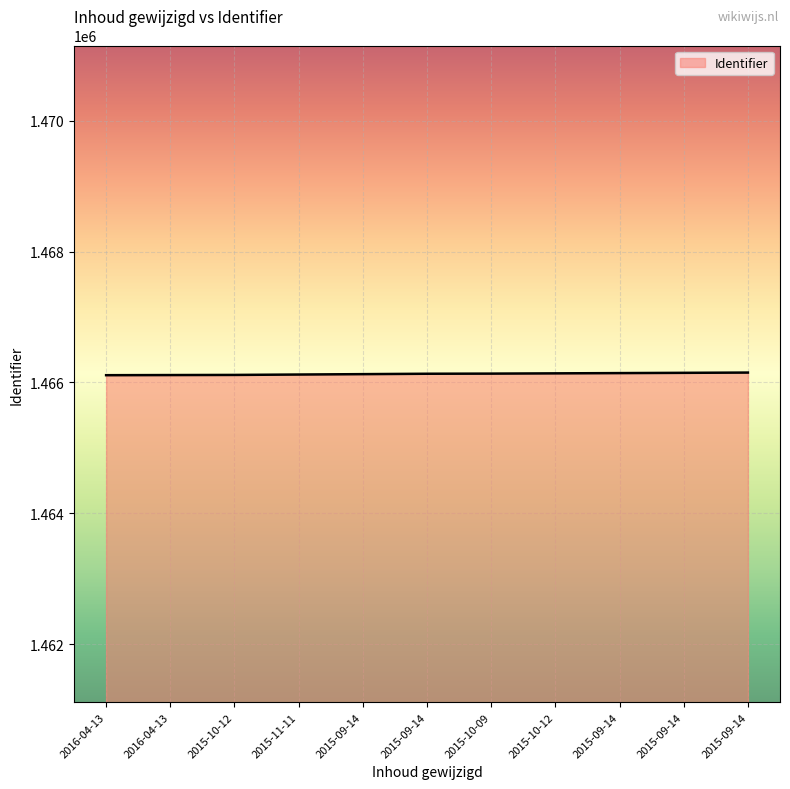

Does the chart display data point markers on the line(s)?

No